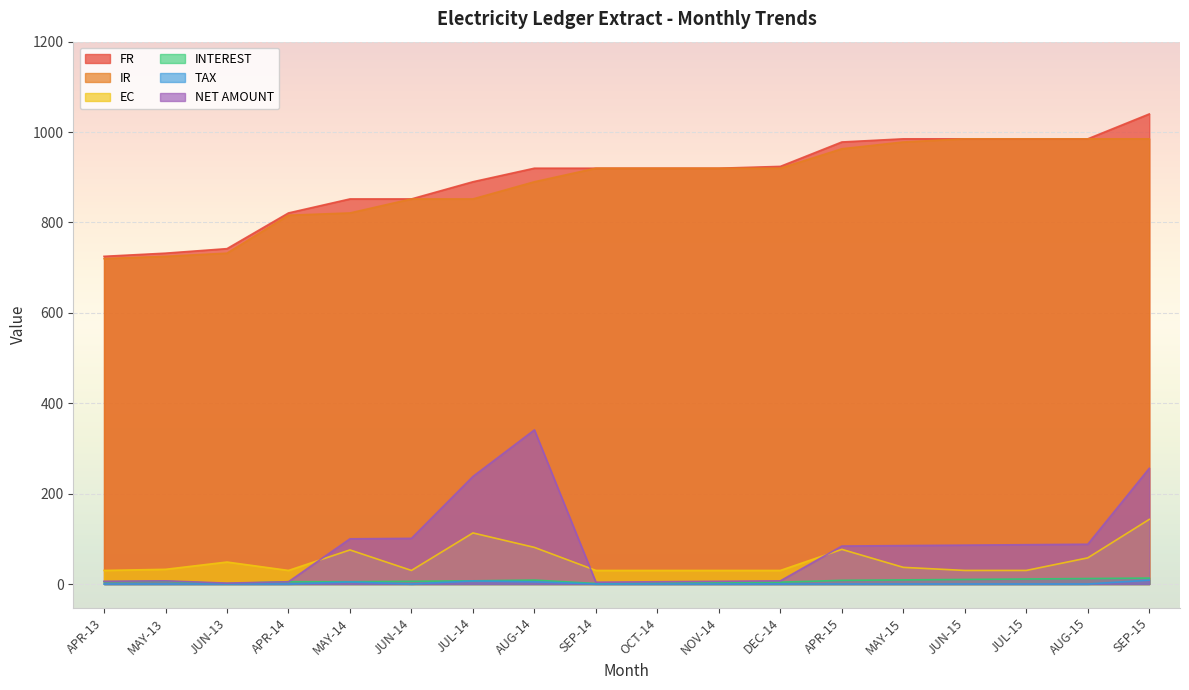

What is the sum of all FR values?

16176.0